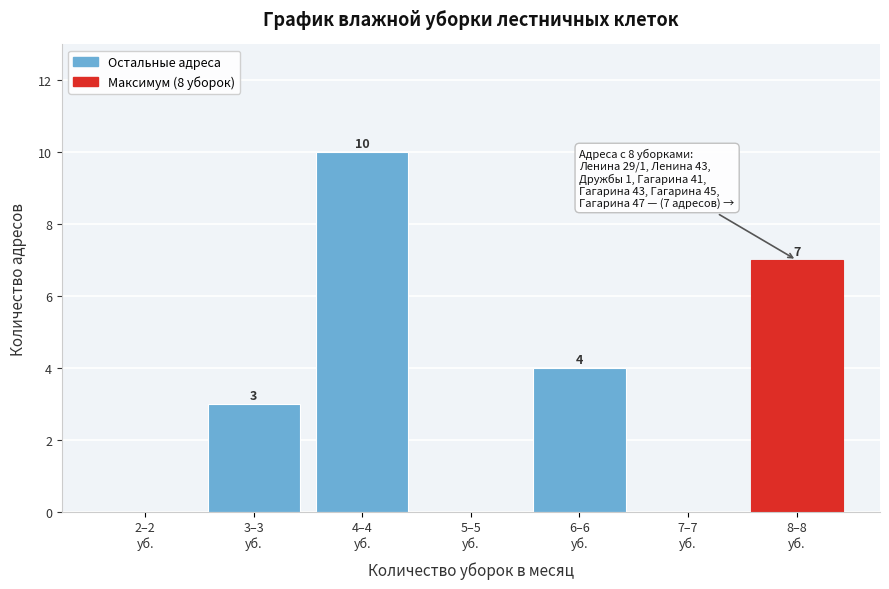

How many values are between 0 and 7?

6